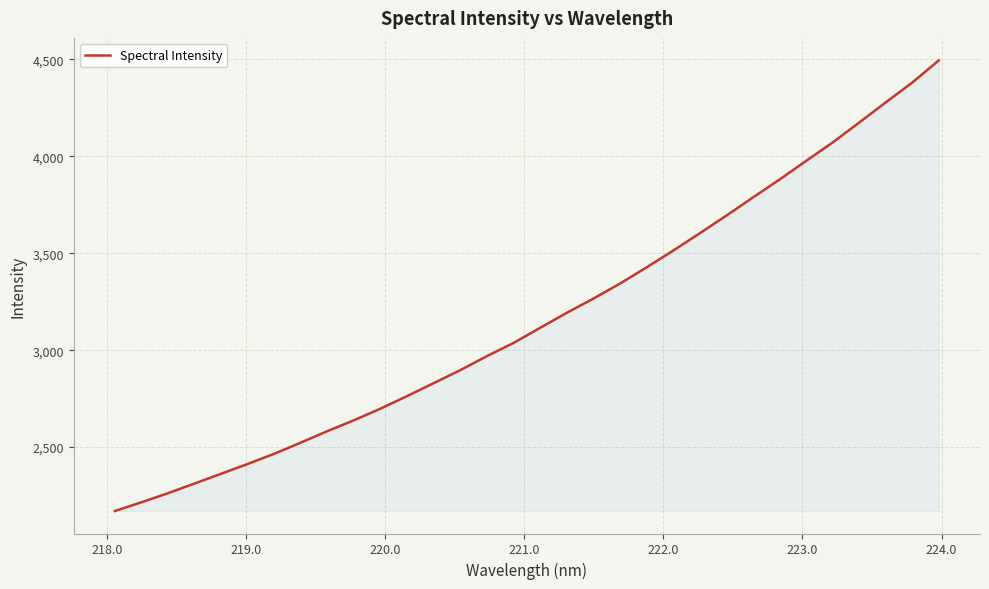

What is the average value?

3167.2